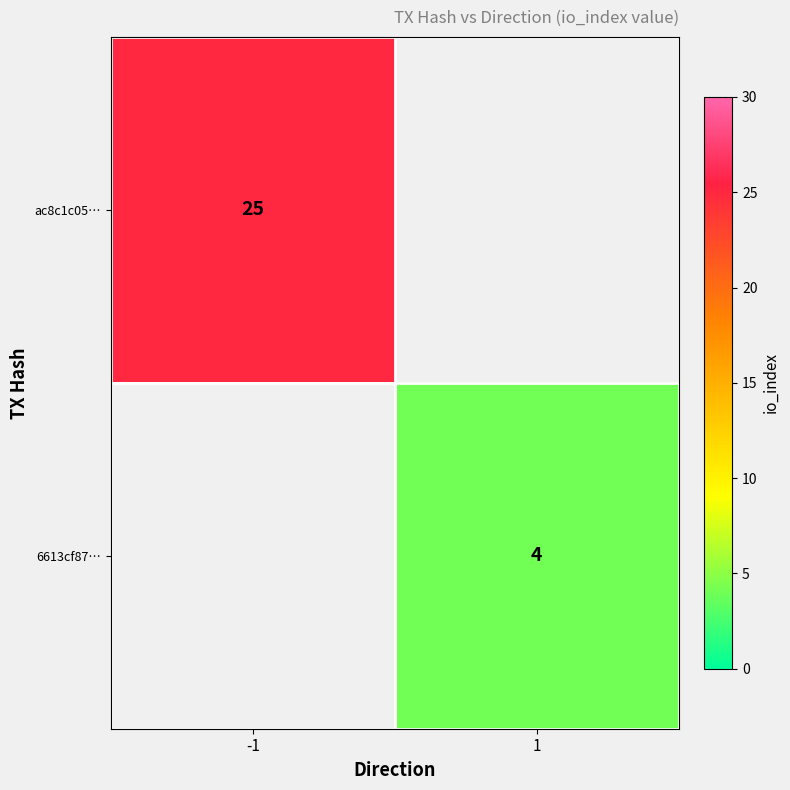

What is the maximum value shown in the chart?

25.0